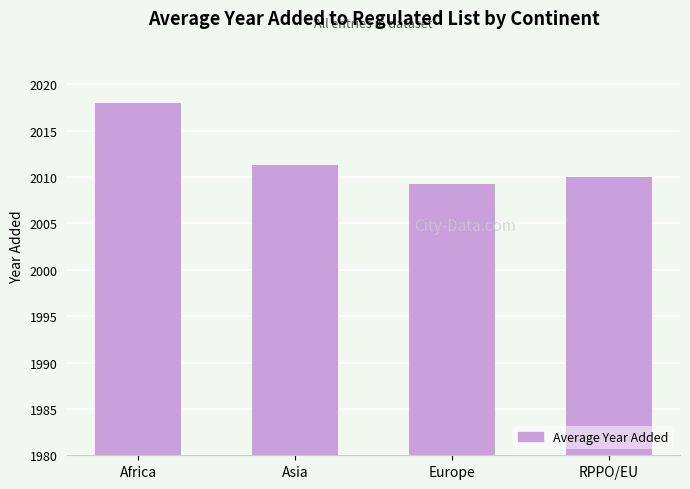

Read the value at RPPO/EU.

2010.0